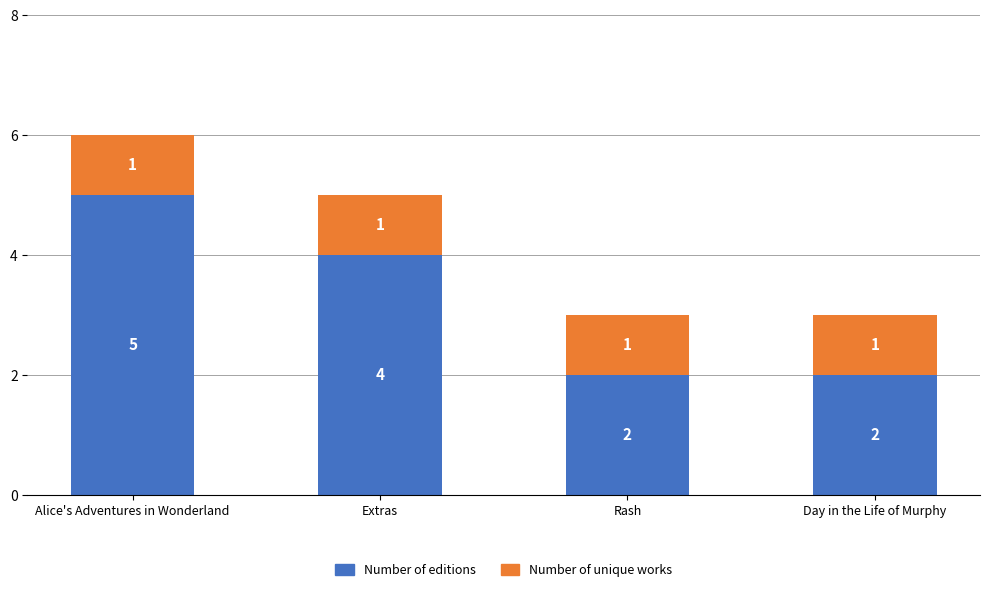

At which label does Number of editions first exceed 4?

Alice's Adventures in Wonderland